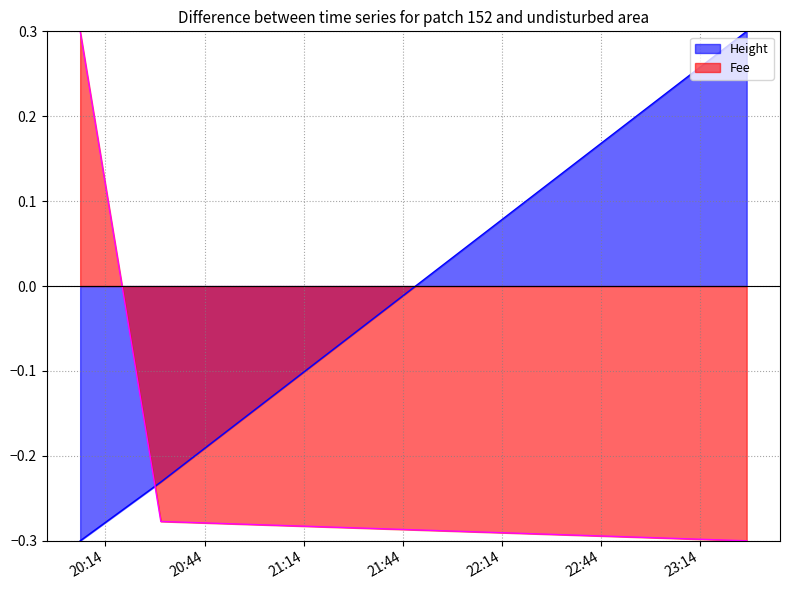

What is the difference between the maximum and minimum values in the Height series?

0.6